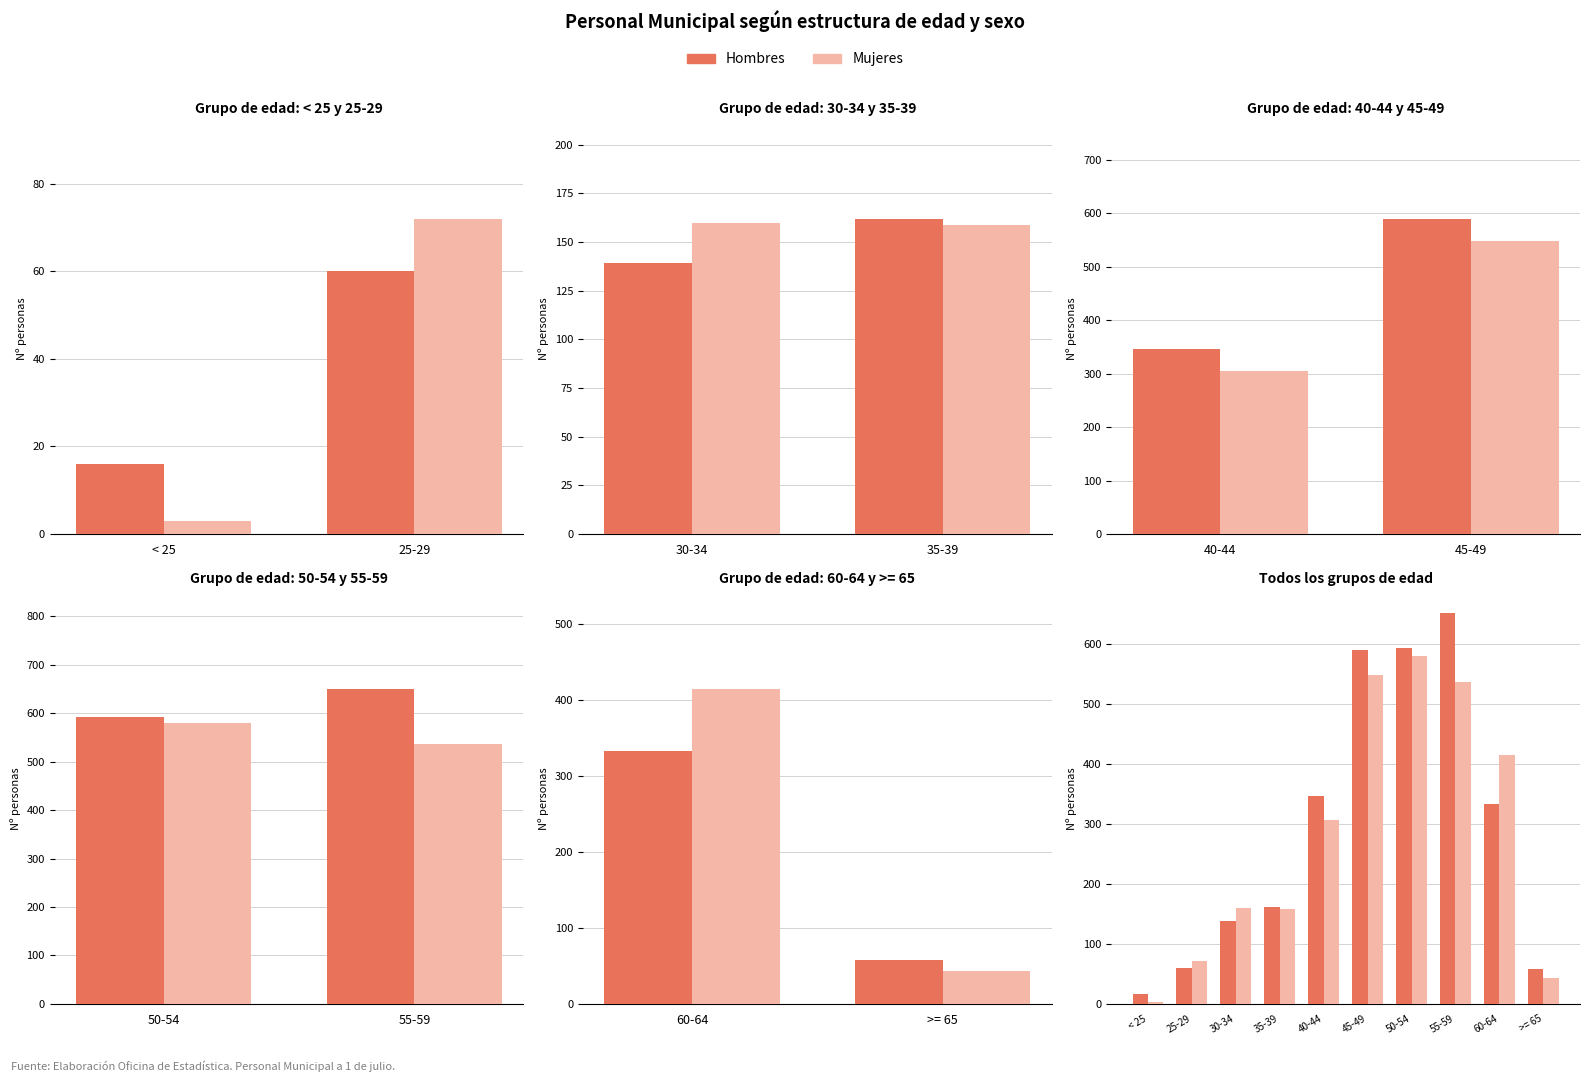

Is the value of Hombres at 35-39 greater than the value of Mujeres at 35-39?

Yes